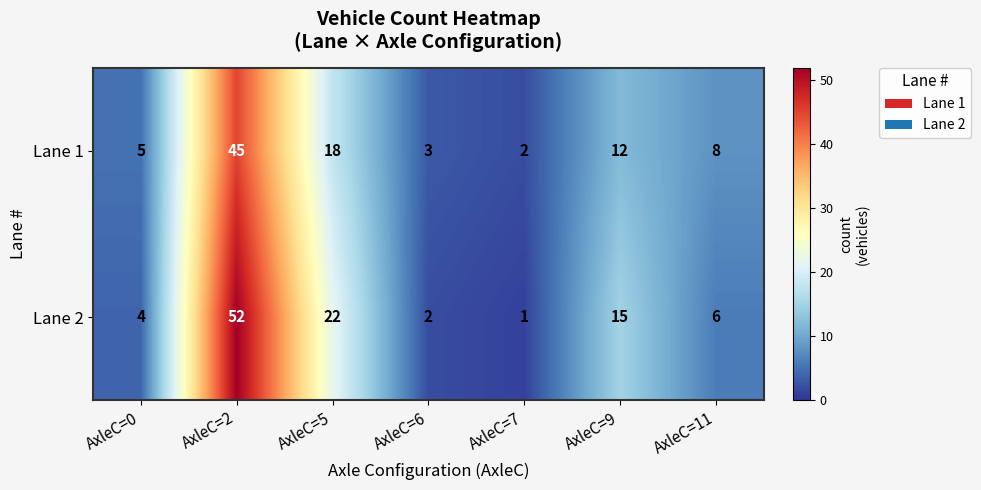

What is the sum of all Lane 2 values?

102